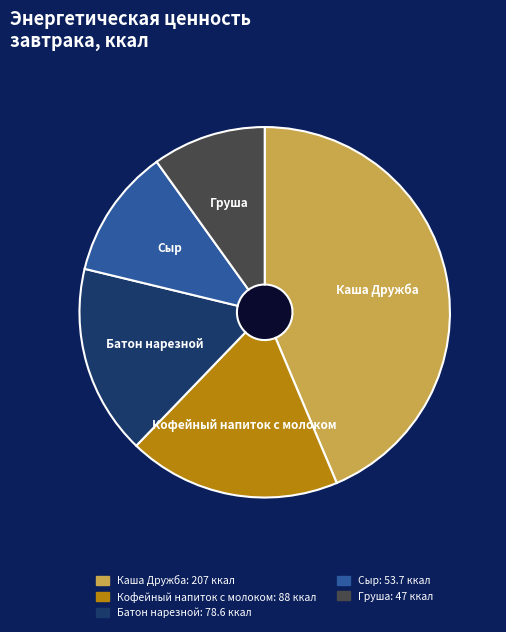

How many slices are in this pie chart?

5